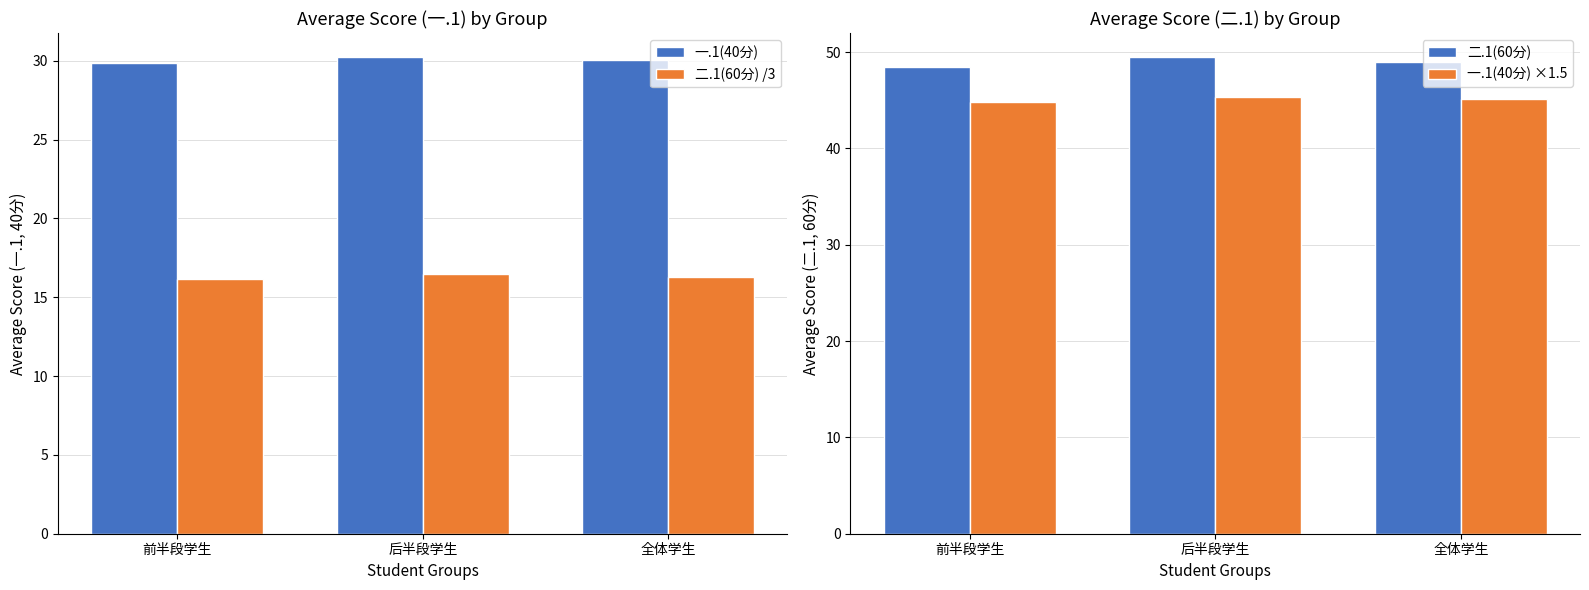

What is the difference between the highest and lowest values at 全体学生?

32.6